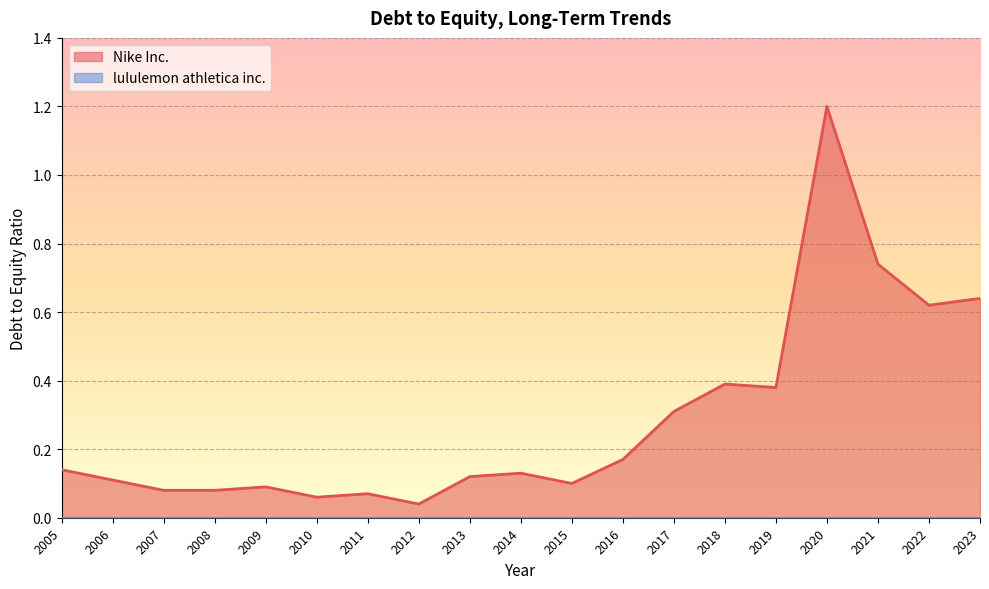

How many categories are shown in the chart?

19